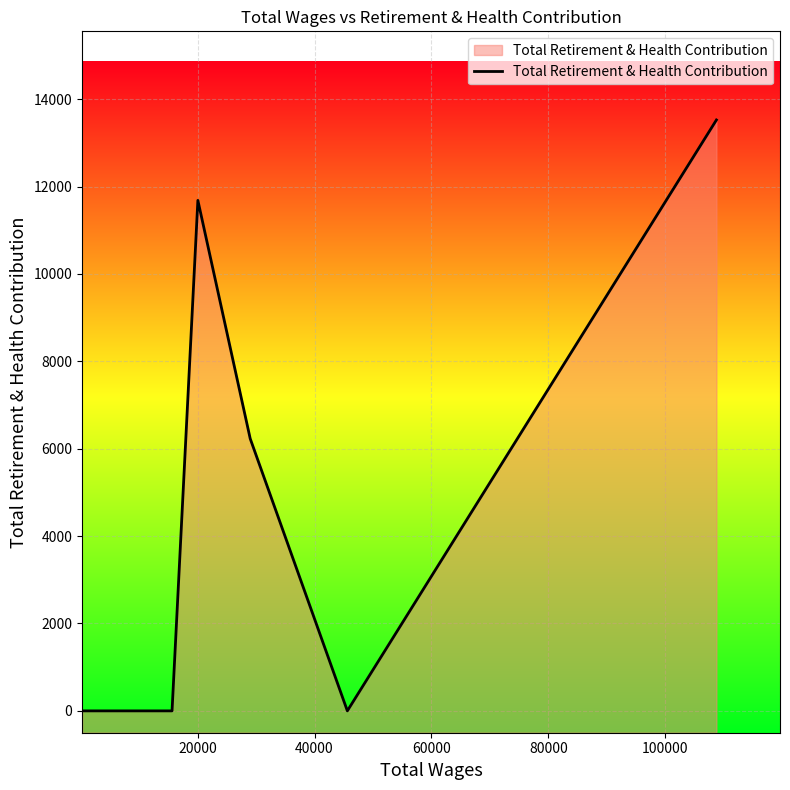

What is the maximum value shown in the chart?

13524